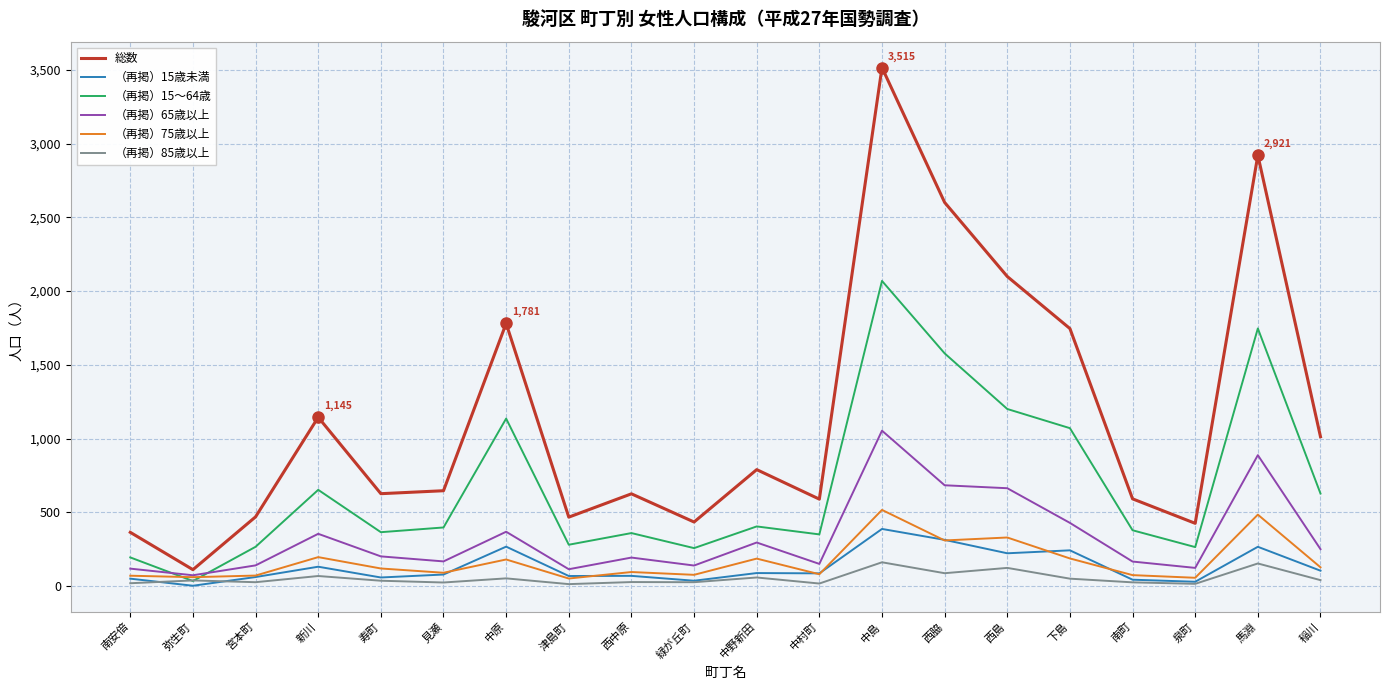

Is the value of （再掲）15歳未満 at 津島町 greater than the value of （再掲）15～64歳 at 西脇?

No